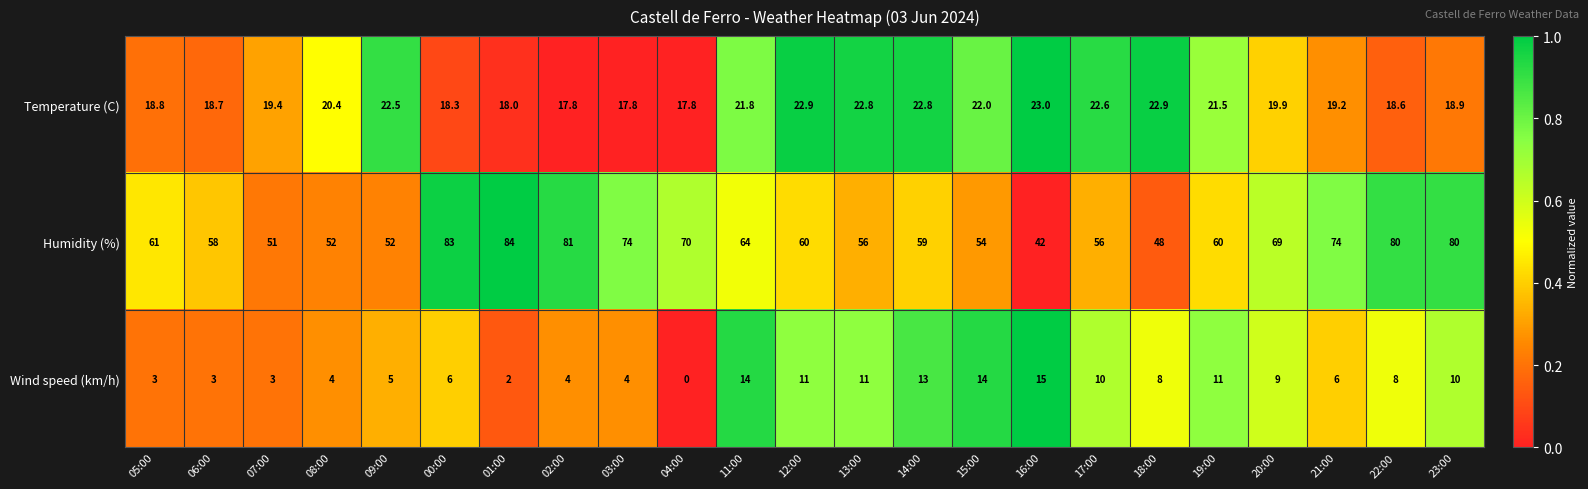

What is the sum of the Temperature (C) values at 14:00 and 07:00?

42.2